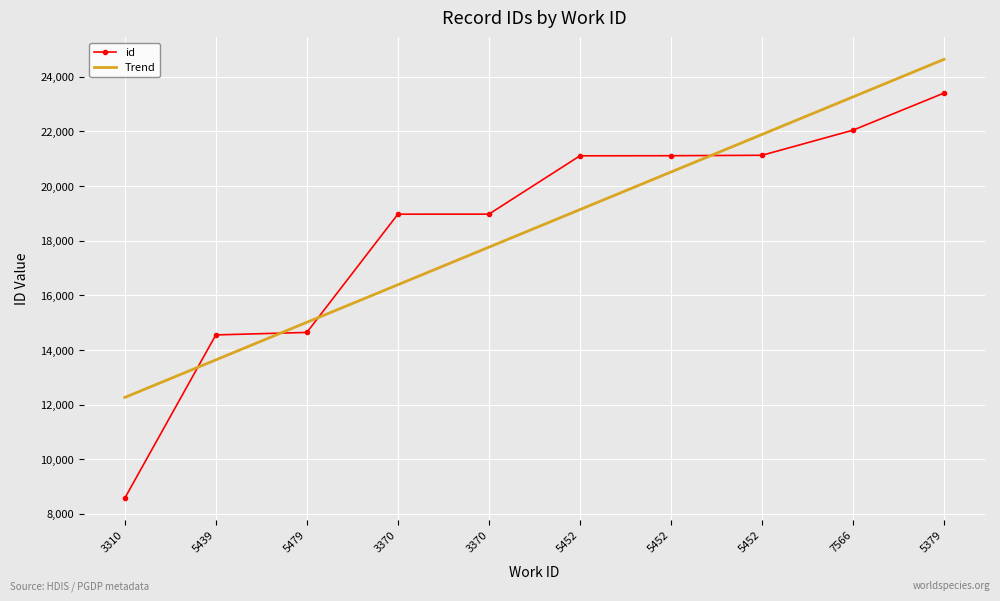

What are all the series names shown in the legend?

id, Trend